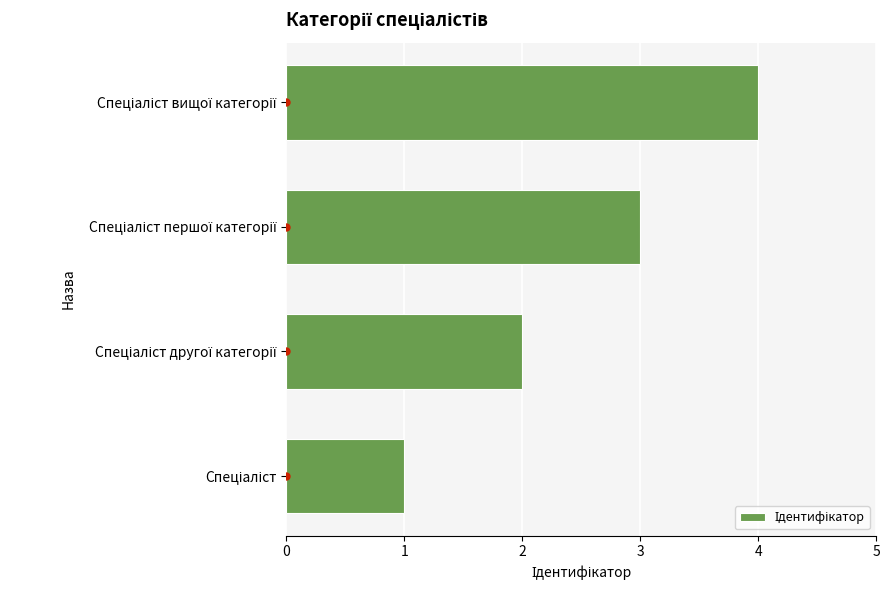

Does the chart contain any negative values?

No